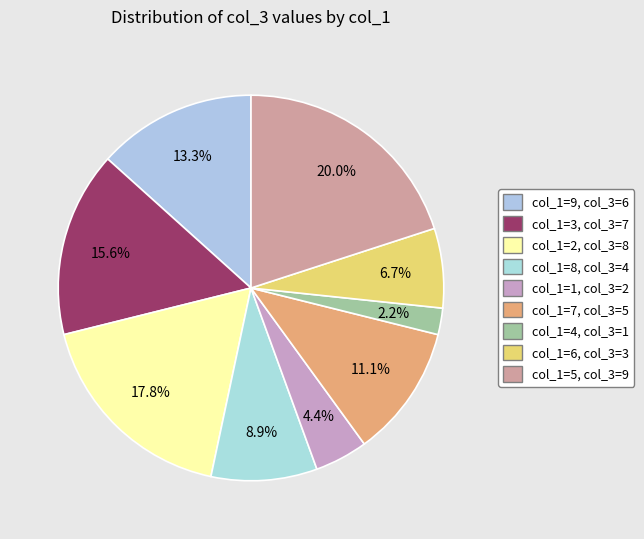

Which category has the biggest portion of the pie?

5